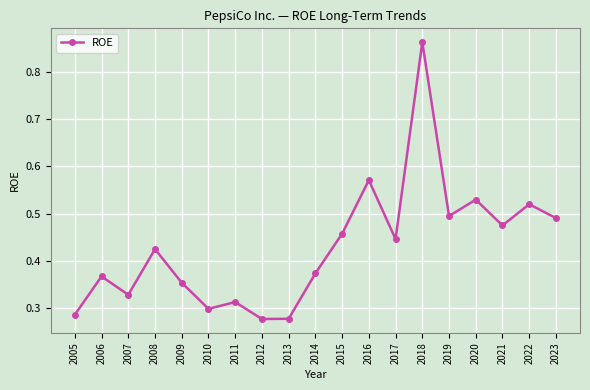

What is the change in value from 2008 to 2019?

+0.1